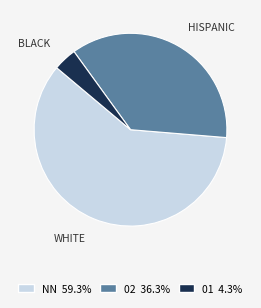

Is the sum of NN and 01 greater than half?

Yes